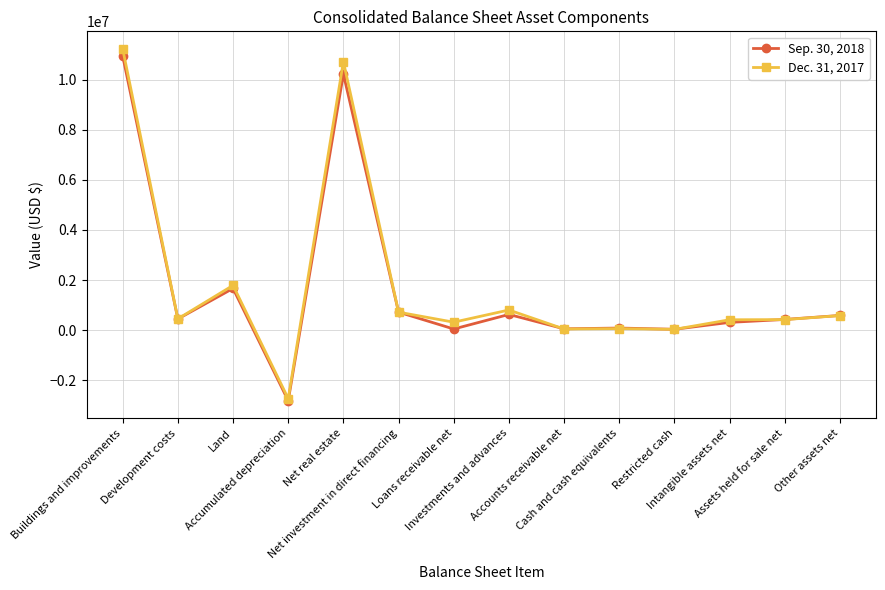

List the series in order of their peak value, highest first.

Dec. 31, 2017, Sep. 30, 2018